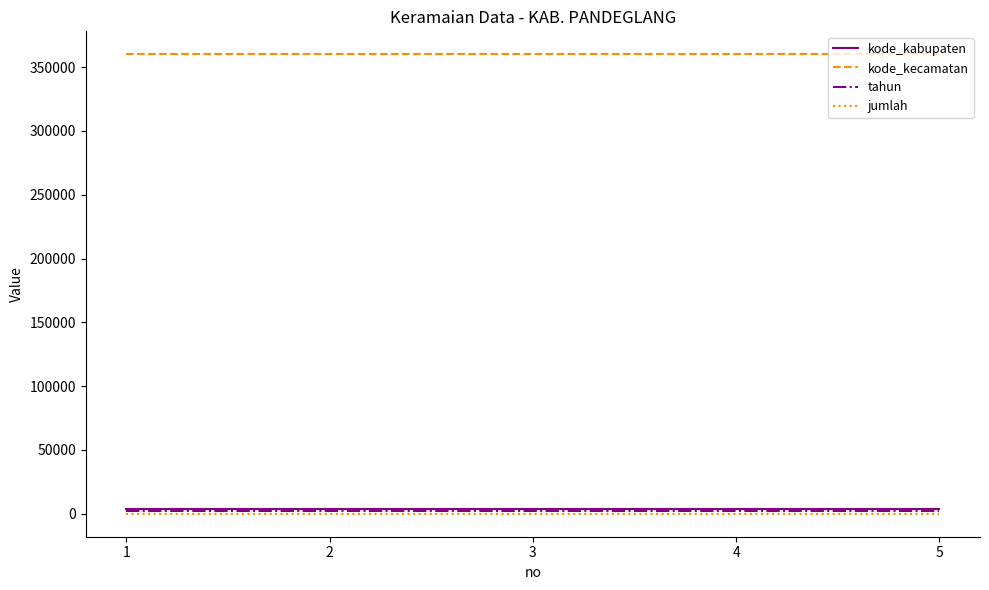

Reading right to left, list all the values displayed in this chart.

kode_kabupaten: 3601	3601	3601	3601	3601
kode_kecamatan: 360102	360102	360102	360102	360102
tahun: 2021	2021	2021	2021	2021
jumlah: 0	0	0	0	0